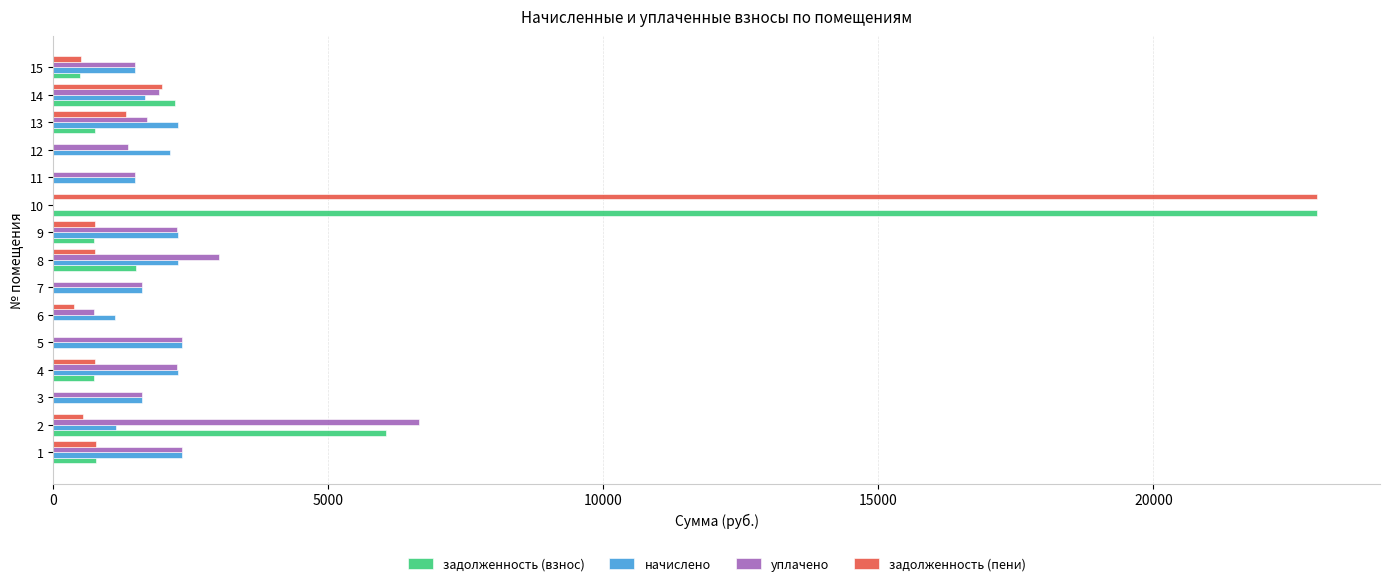

What is the approximate value of уплачено at 8?

3011.0